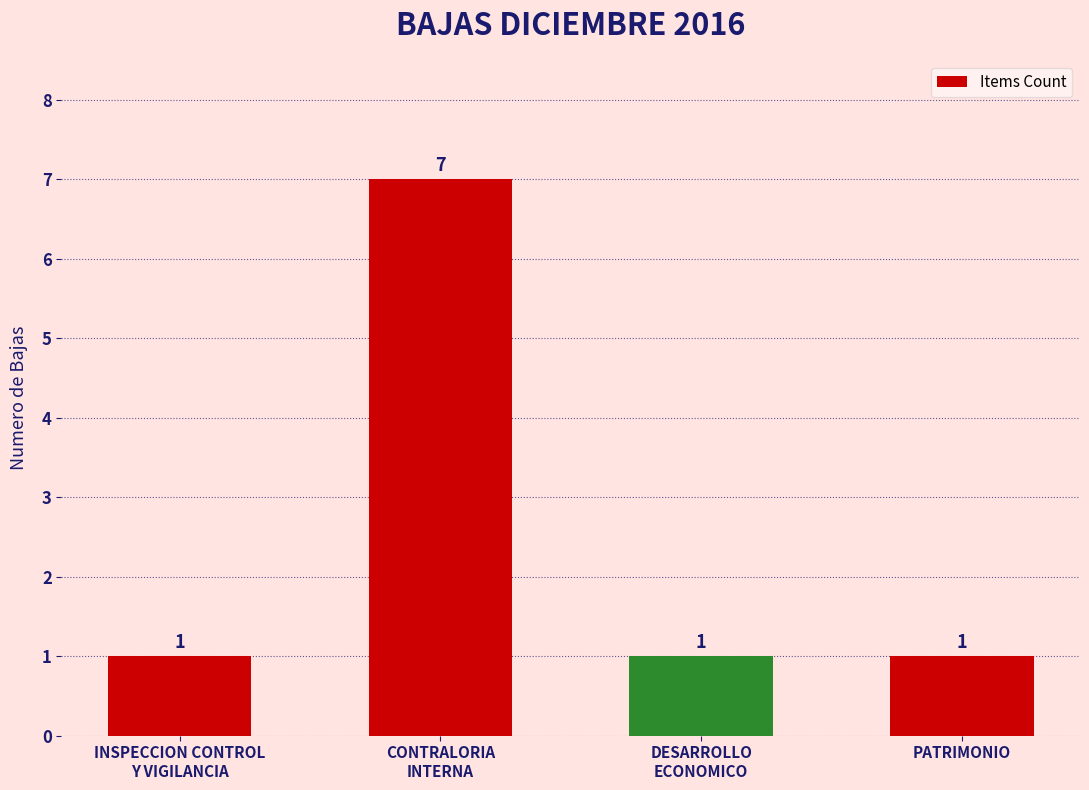

Reading left to right, what are all the values shown in this chart?

1	7	1	1